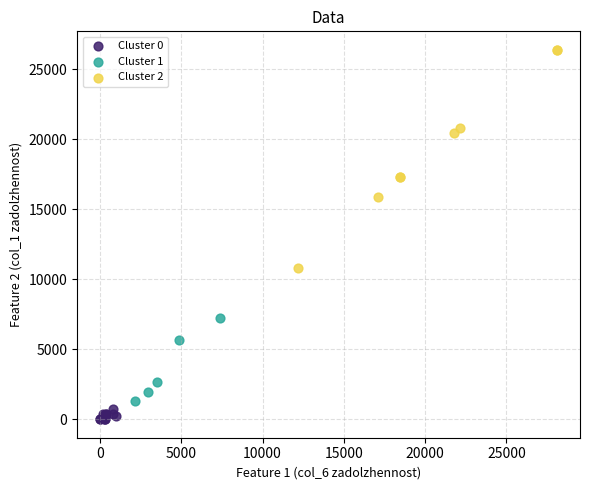

Which series contains the lowest Y value?

Cluster 0